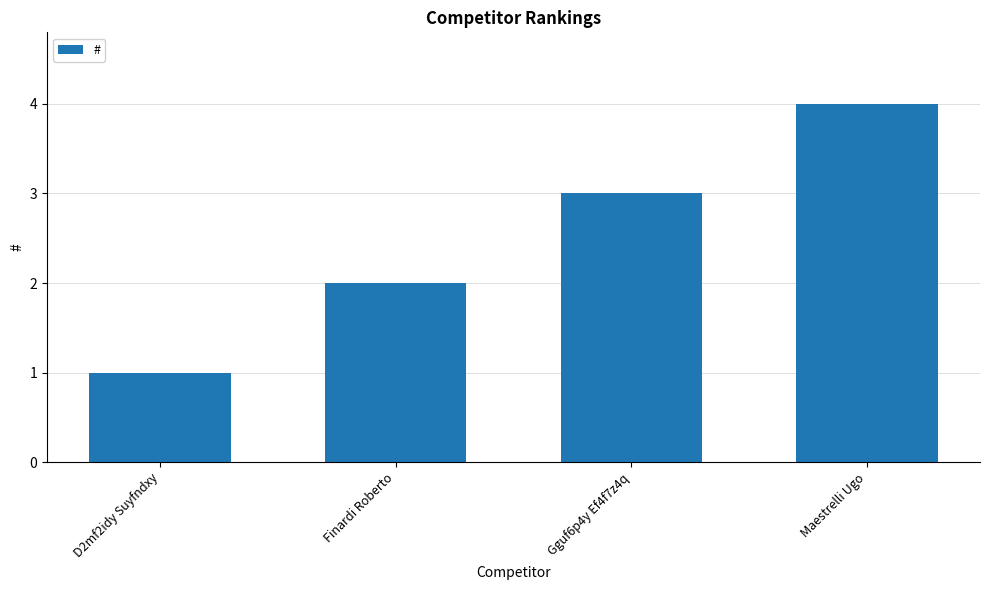

What is the change in value from Finardi Roberto to Gguf6p4y Ef4f7z4q?

+1